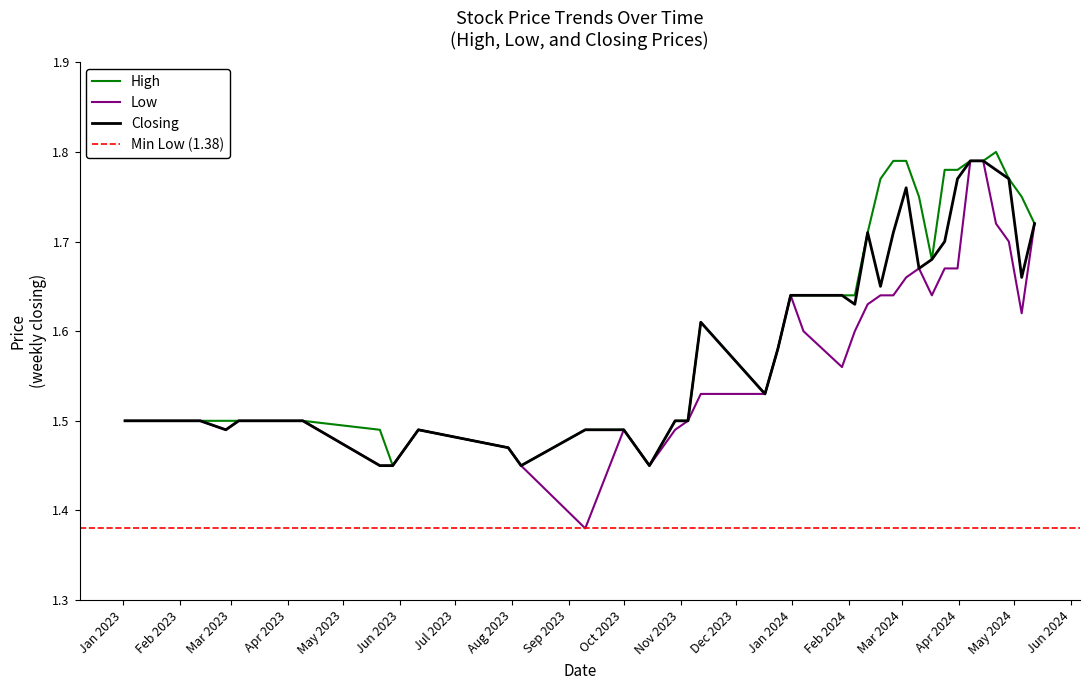

Between 15/10/2023 and 05/05/2024, which series saw the biggest shift?

High